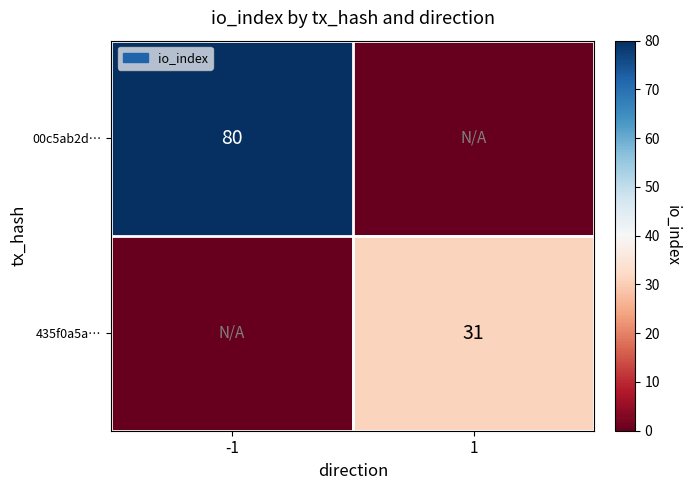

At which category is the sum across all series the highest?

-1